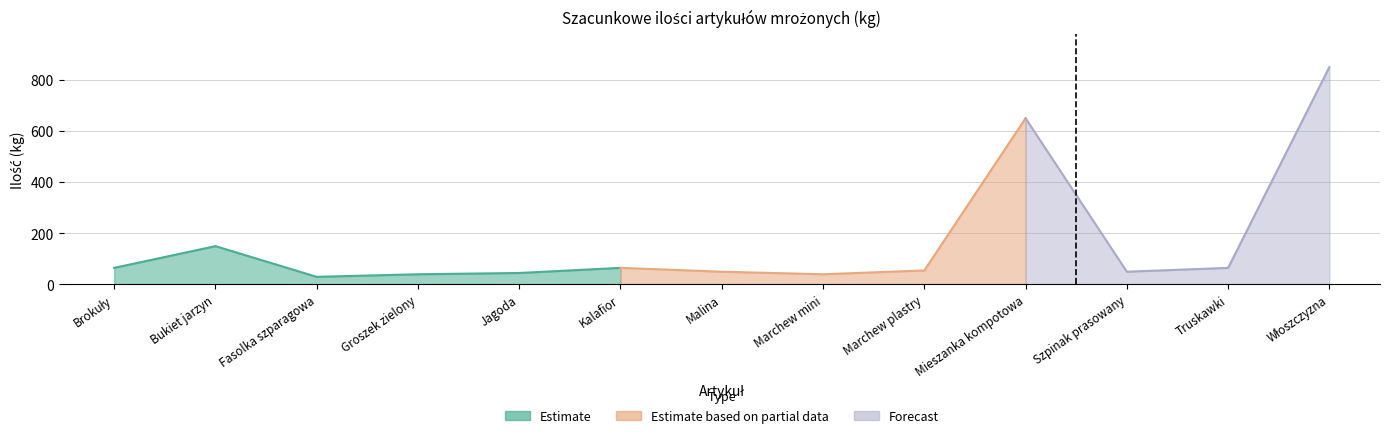

True or false: the data has more than 0 interior local peaks.

True